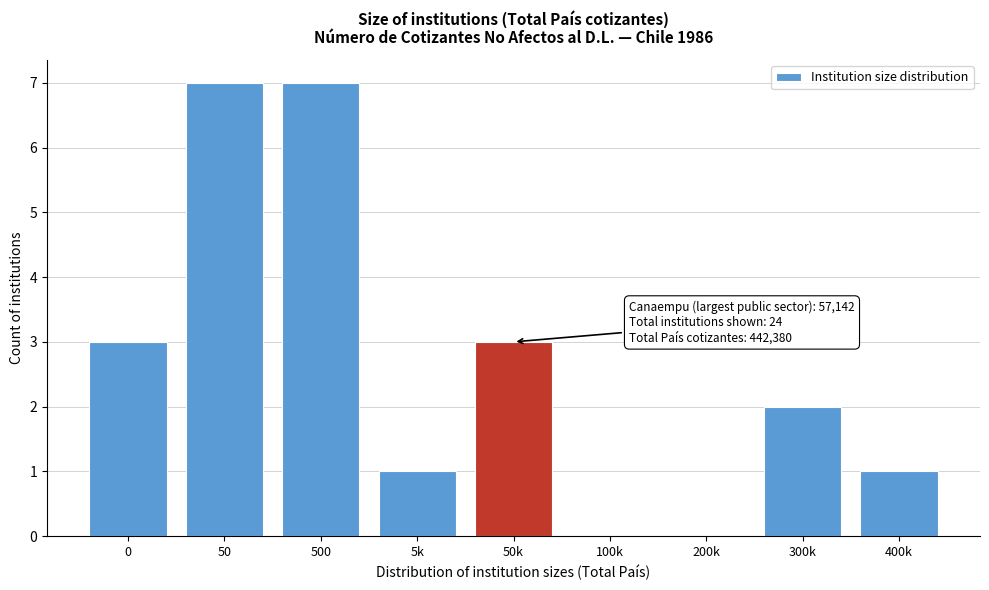

Reading left to right, list all the values displayed in this chart.

0=3	50=7	500=7	5k=1	50k=3	100k=0	200k=0	300k=2	400k=1